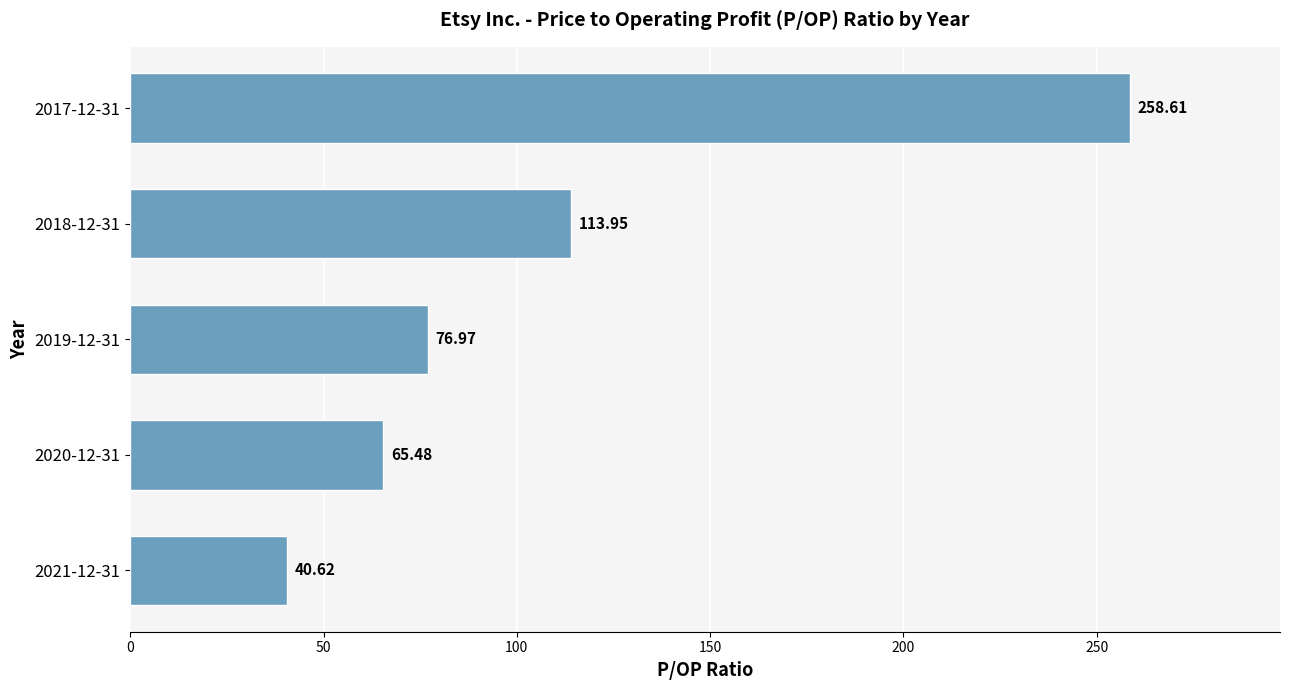

How many data points are less than 76?

2